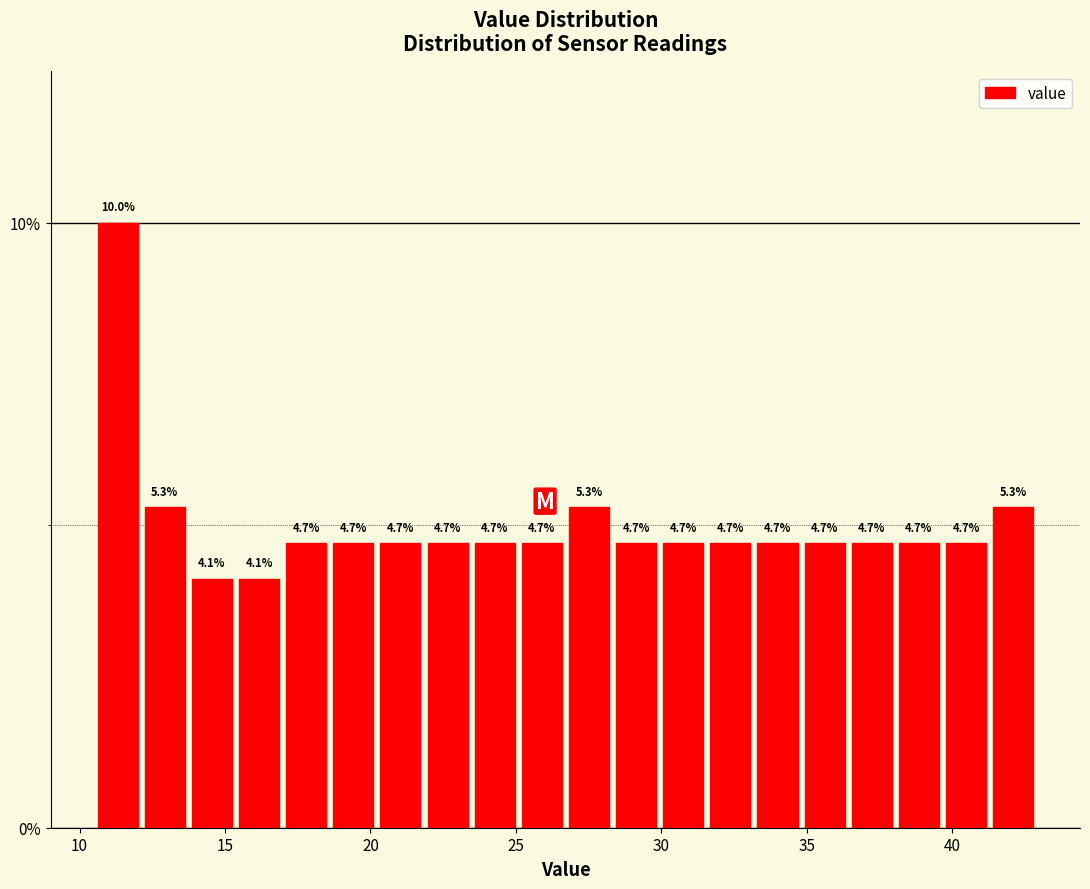

Read against the x-axis, roughly where is the centre of the tallest bar?

11.5